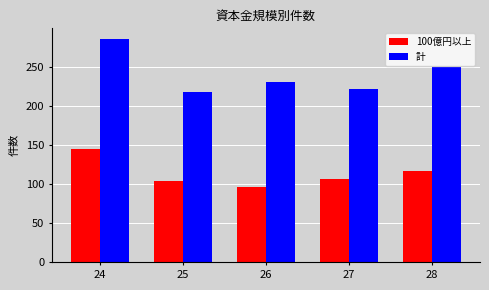

How many bars are there in total?

10